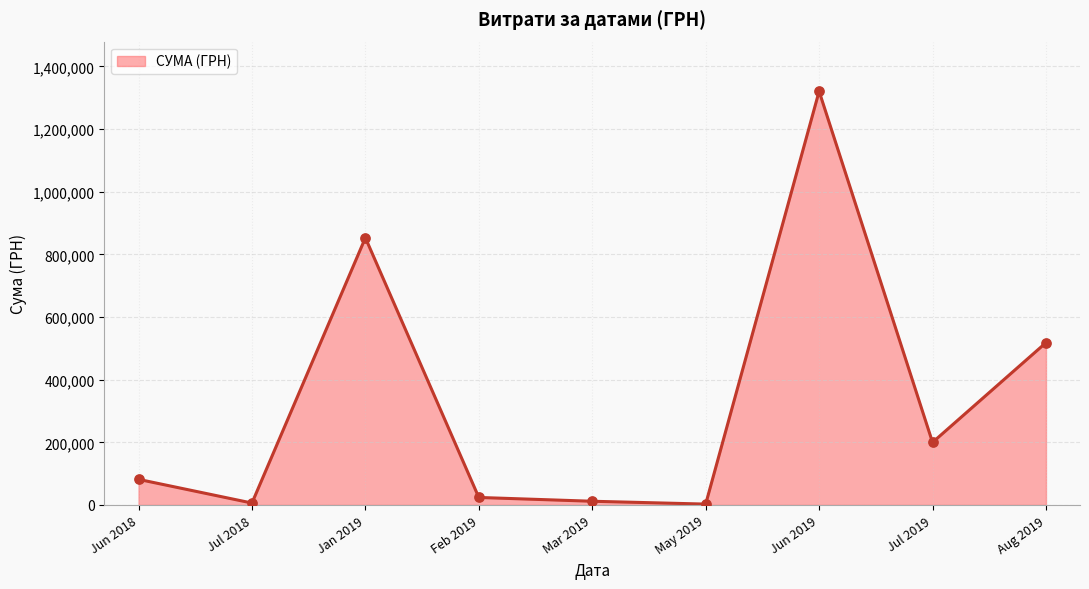

The value at Aug 2019 is 518145.3. True or false?

True